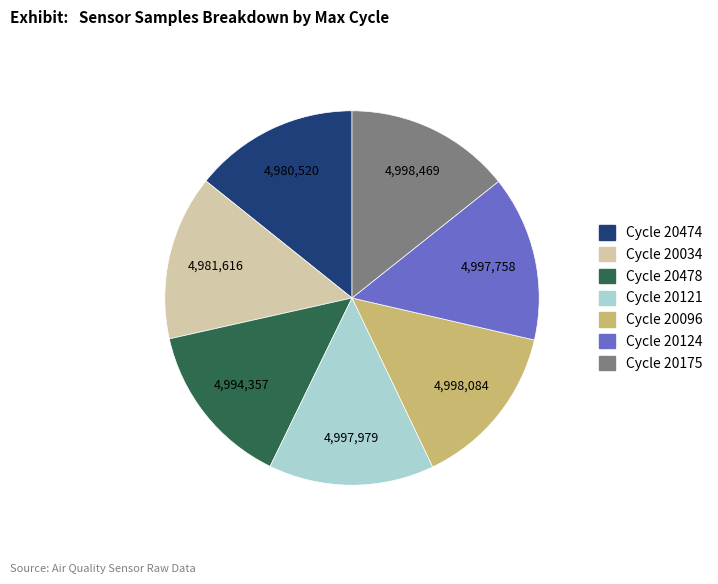

Is it true that Cycle 20124 is 14% of the pie?

True